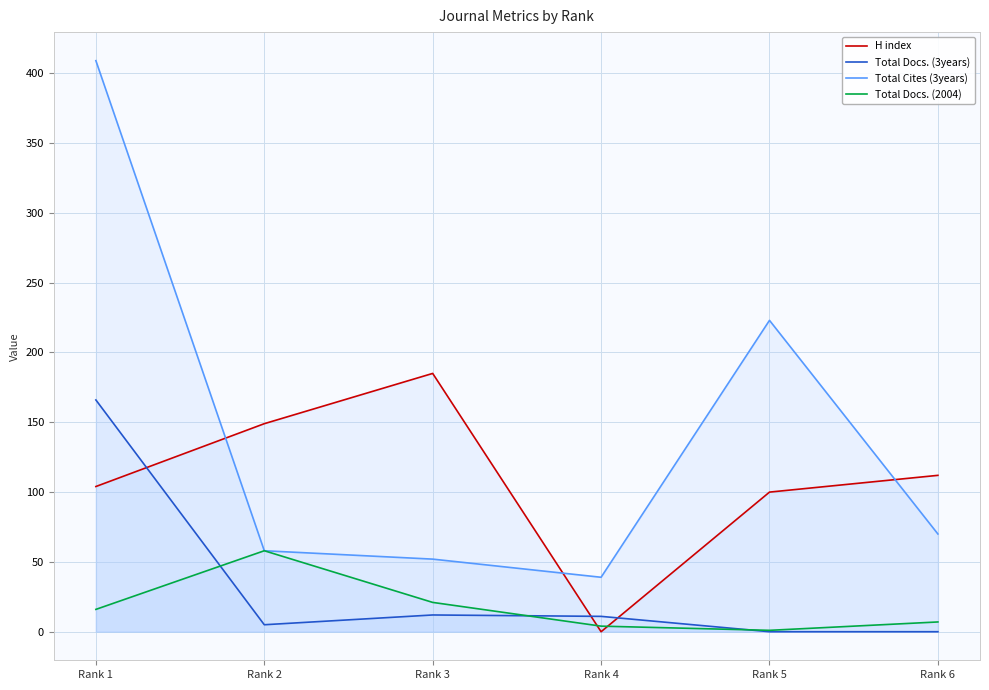

How many positive values does the H index series have?

5